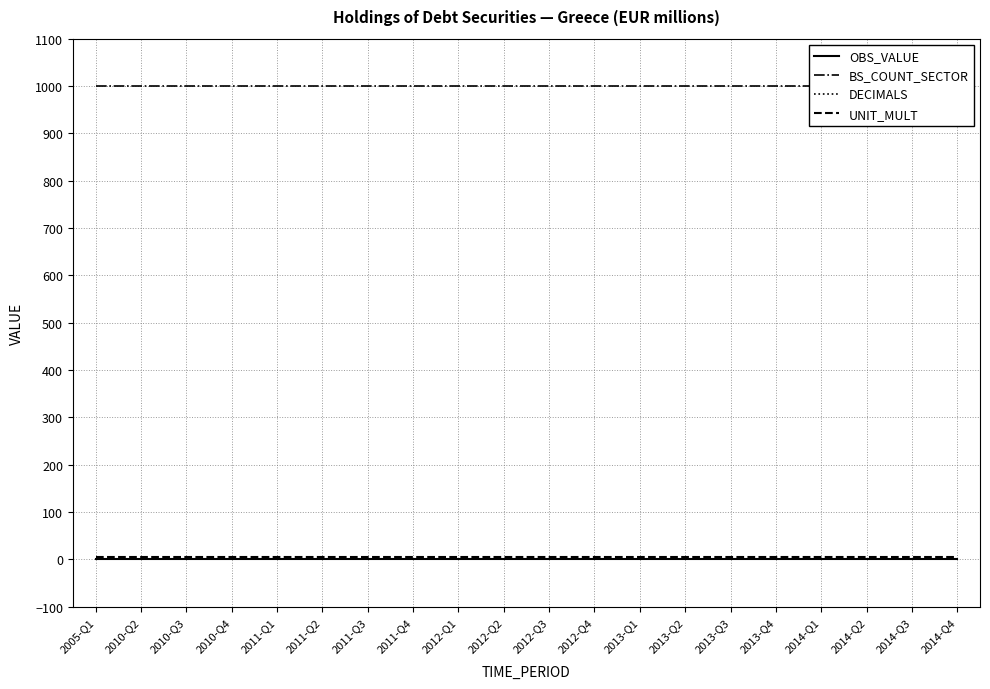

Count the number of data series in this chart.

4